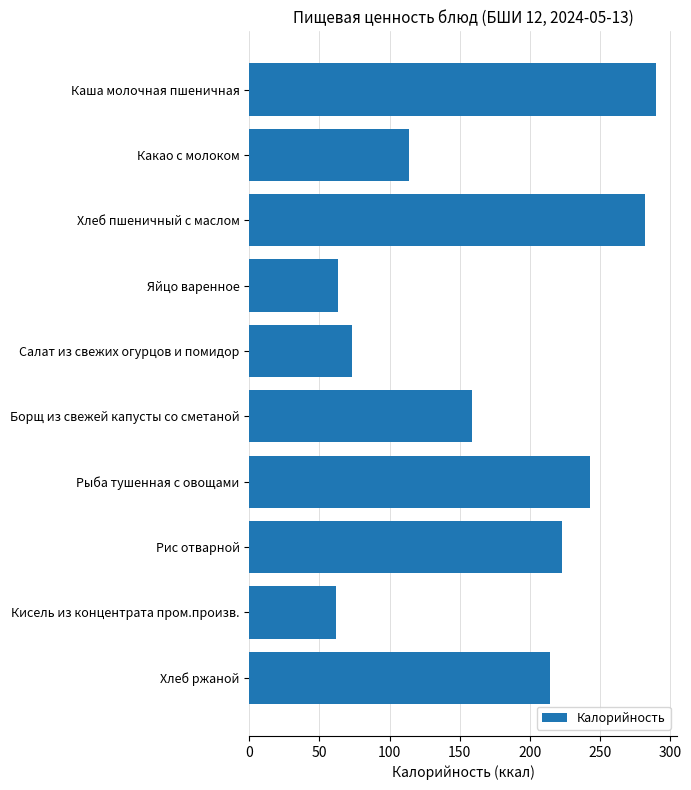

What is the label of the 3rd bar from the top?

Хлеб пшеничный с маслом